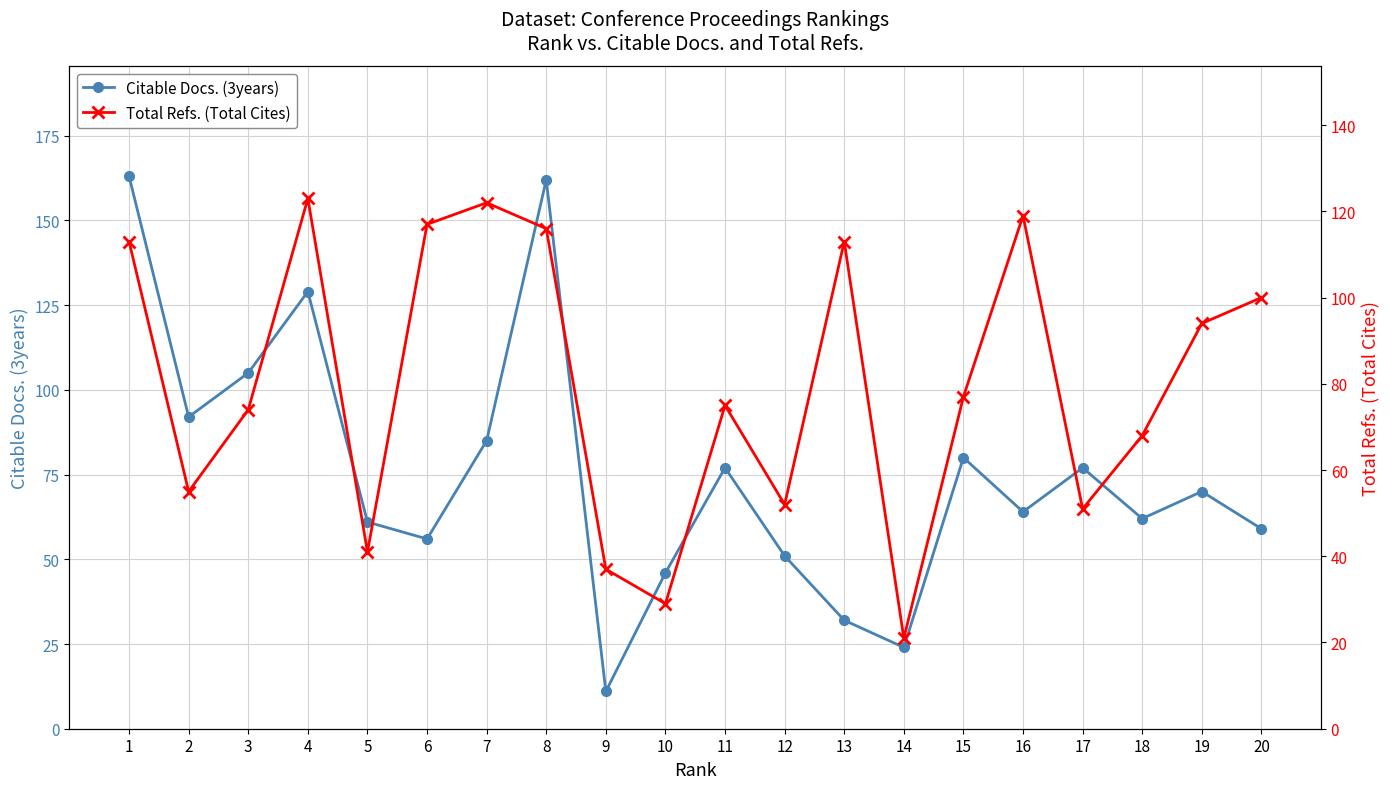

At which category does Citable Docs. (3years) reach its first local peak?

4